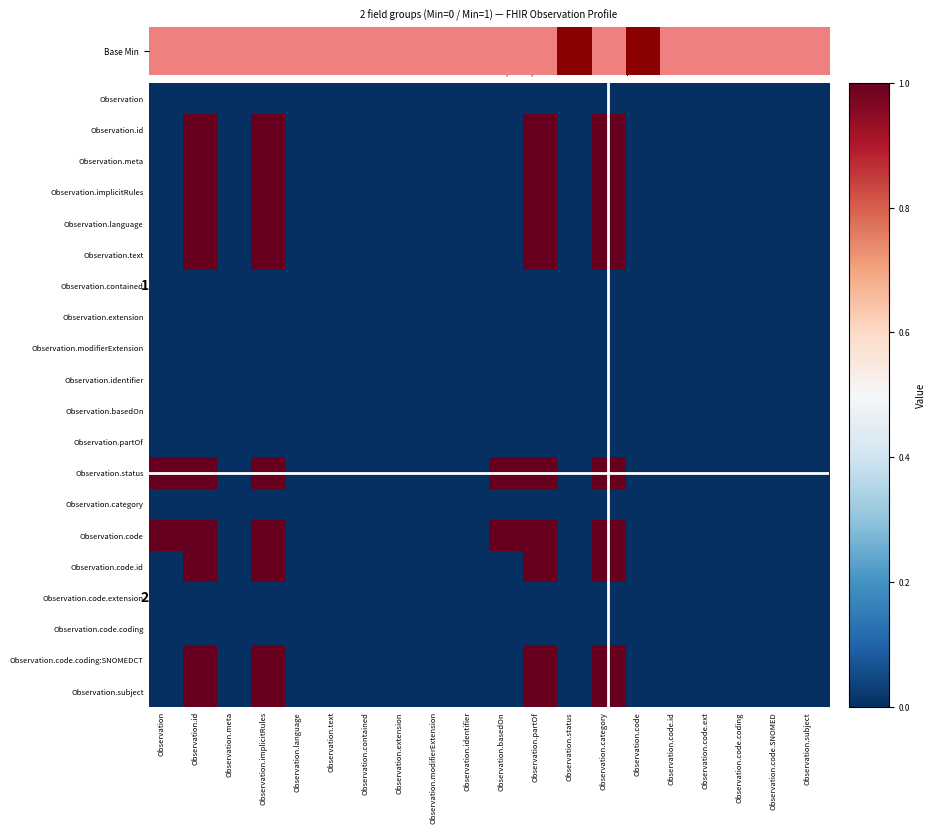

Is the value of Observation.subject at Observation.id greater than the value of Observation.language at Observation.id?

No